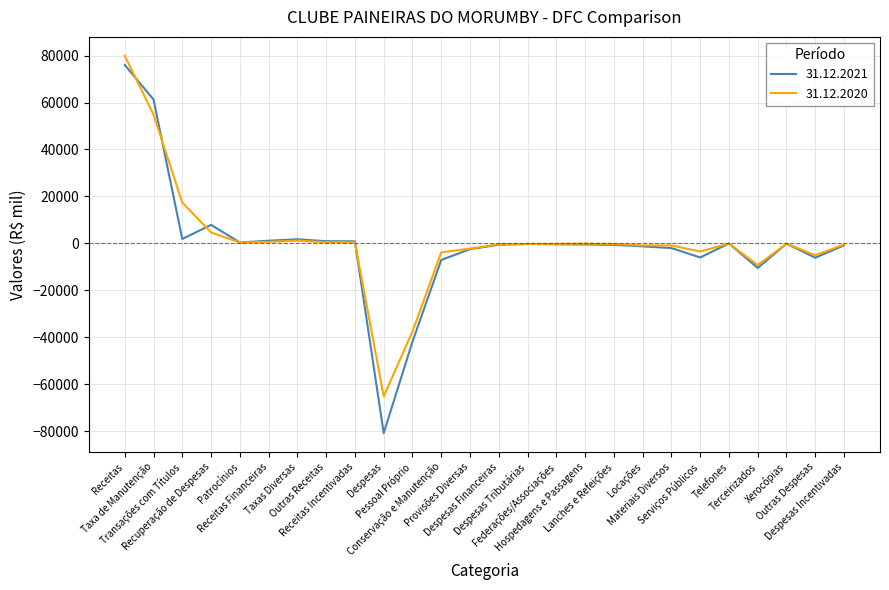

How many values in the 31.12.2021 series exceed -414?

12